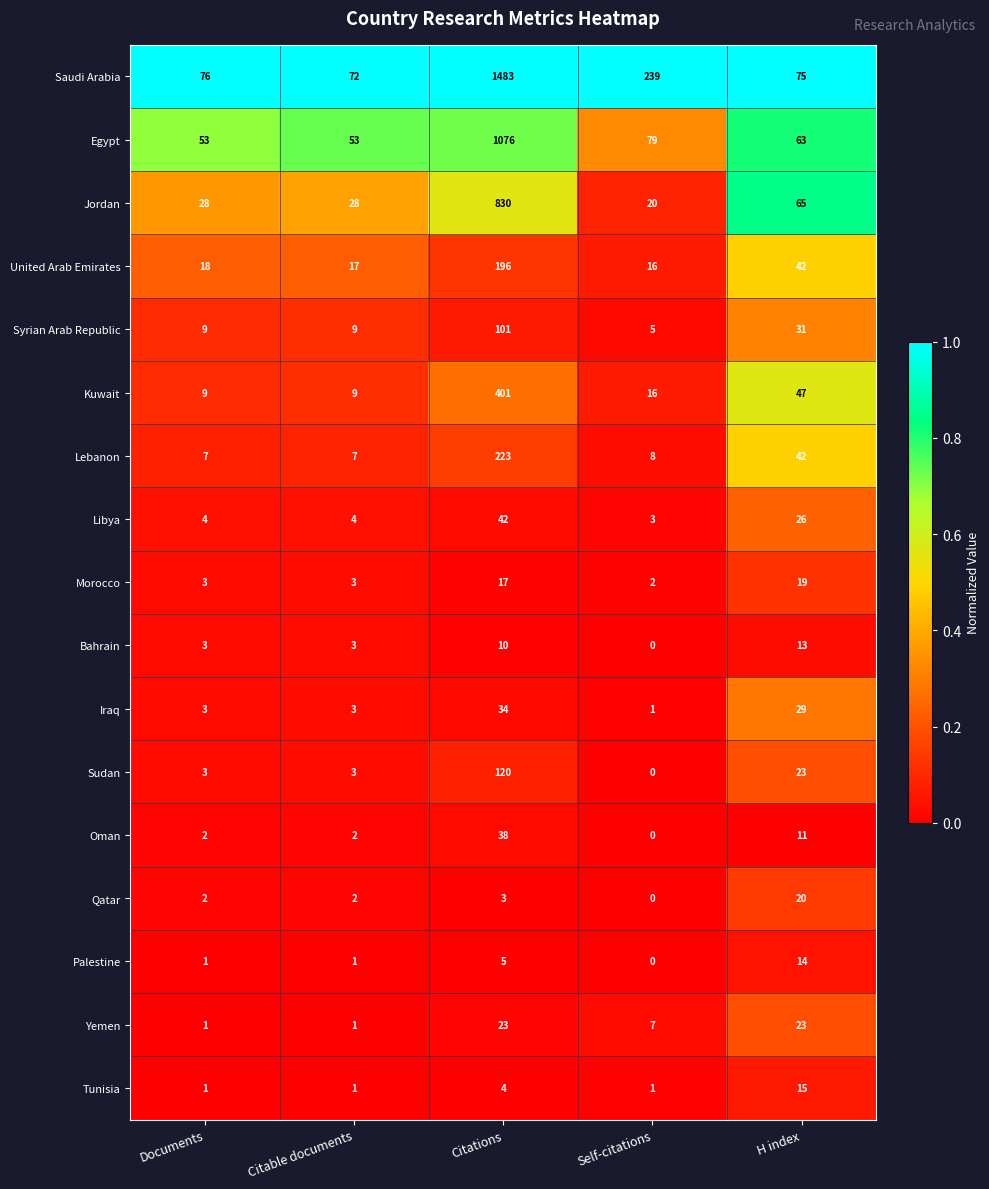

Which series changed the most between Citable documents and H index?

Kuwait